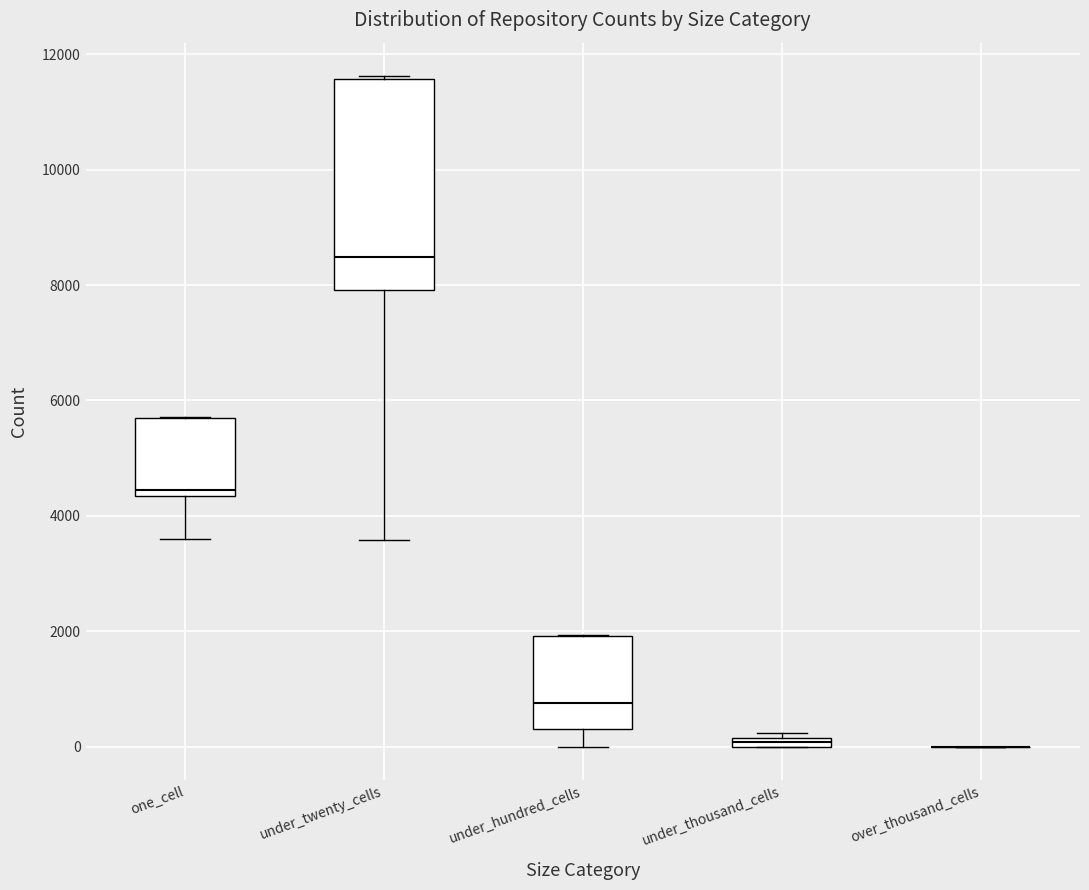

Comparing the boxes themselves (not the whiskers), which one is the tallest?

under_twenty_cells